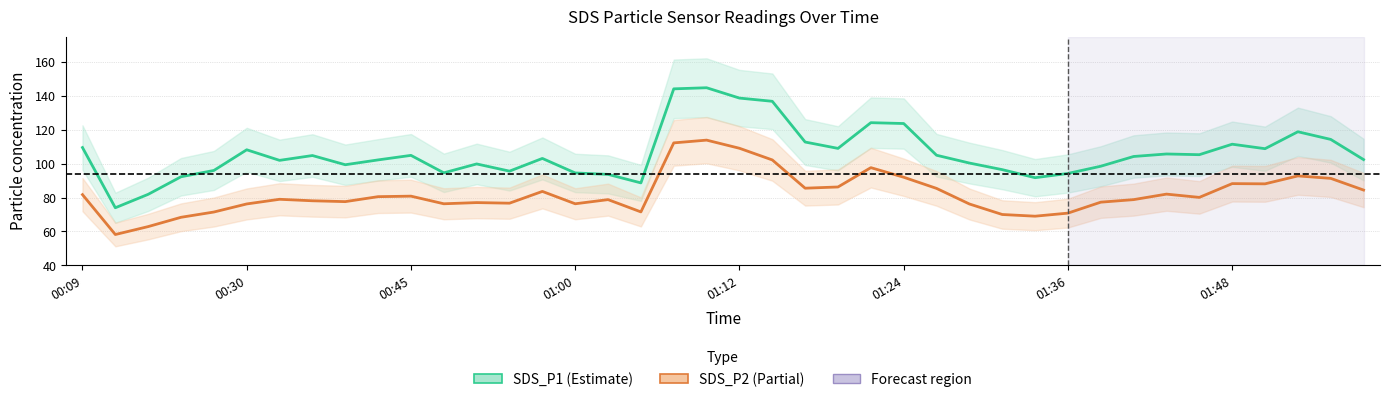

Where is SDS_P2 (Partial) nearest to the value 86?

23